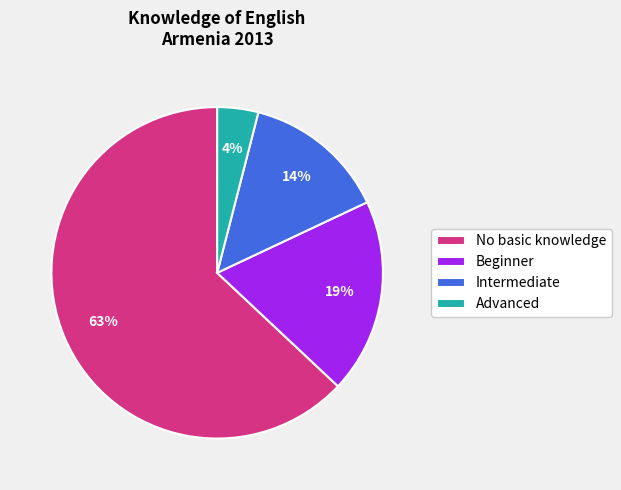

Is it true that Beginner is 12% of the pie?

False